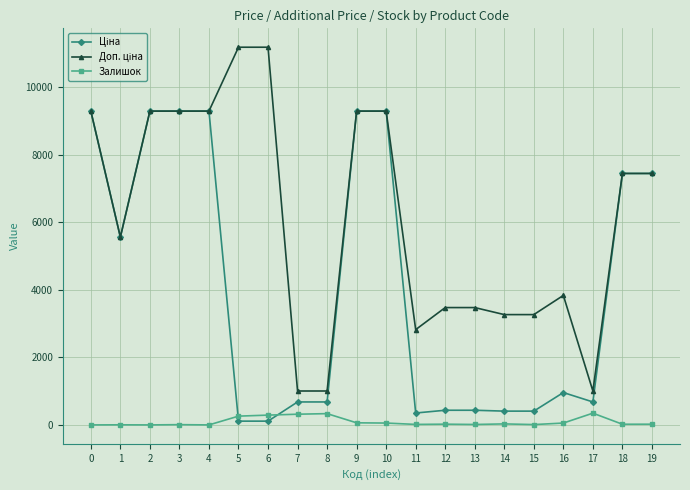

What is the highest value of the Залишок series?

348.0